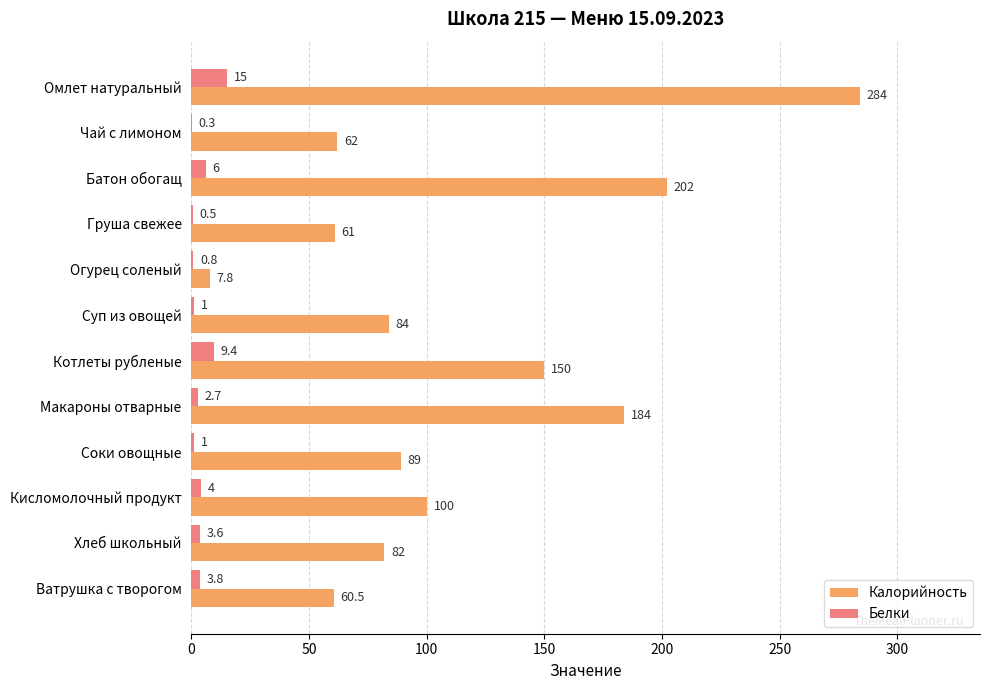

Is the value of Белки at Груша свежее greater than the value of Калорийность at Ватрушка с творогом?

No